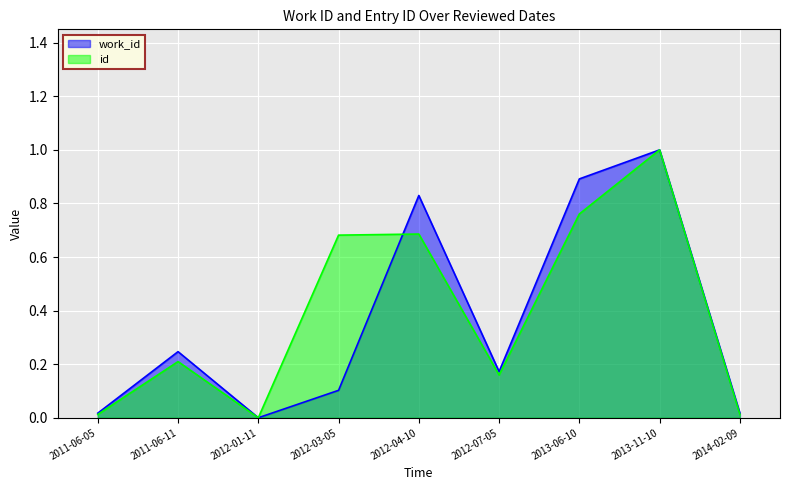

At which category is the sum across all series the highest?

2013-11-10